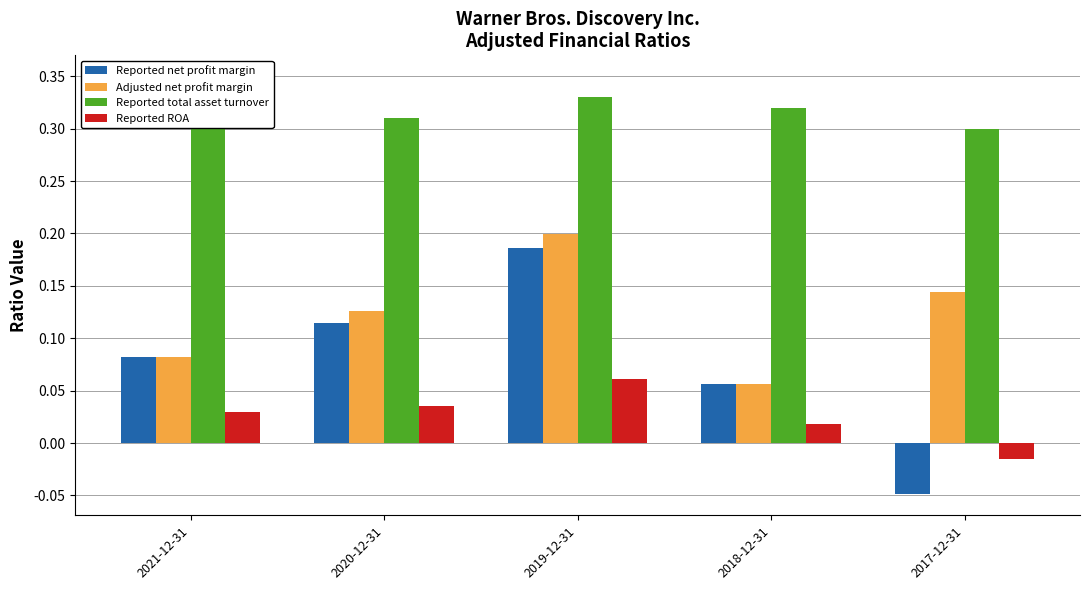

How many categories are shown in the chart?

5